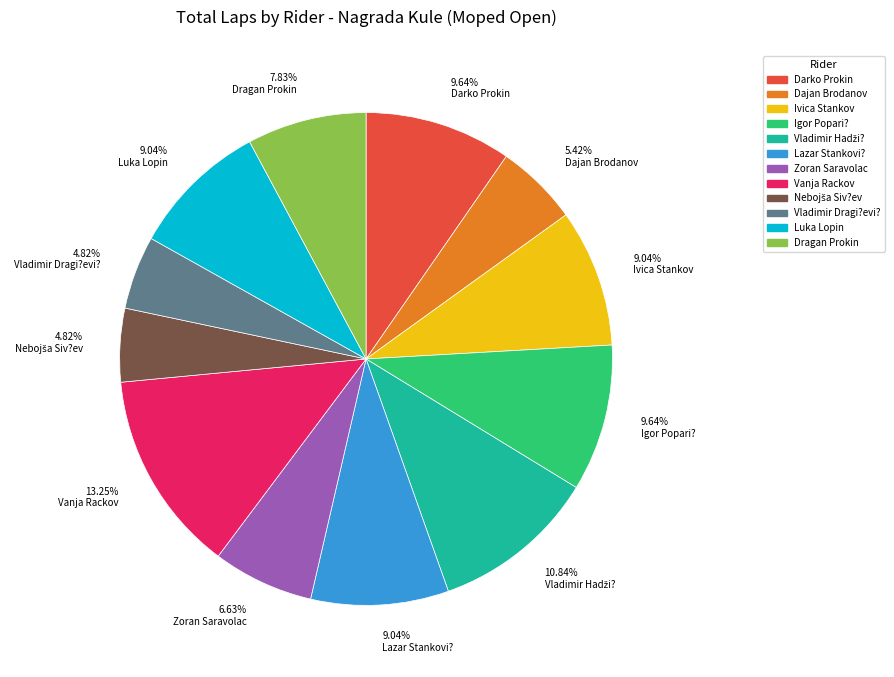

Between 9.04% Lazar Stankovi? and 13.25% Vanja Rackov, which is larger?

13.25% Vanja Rackov